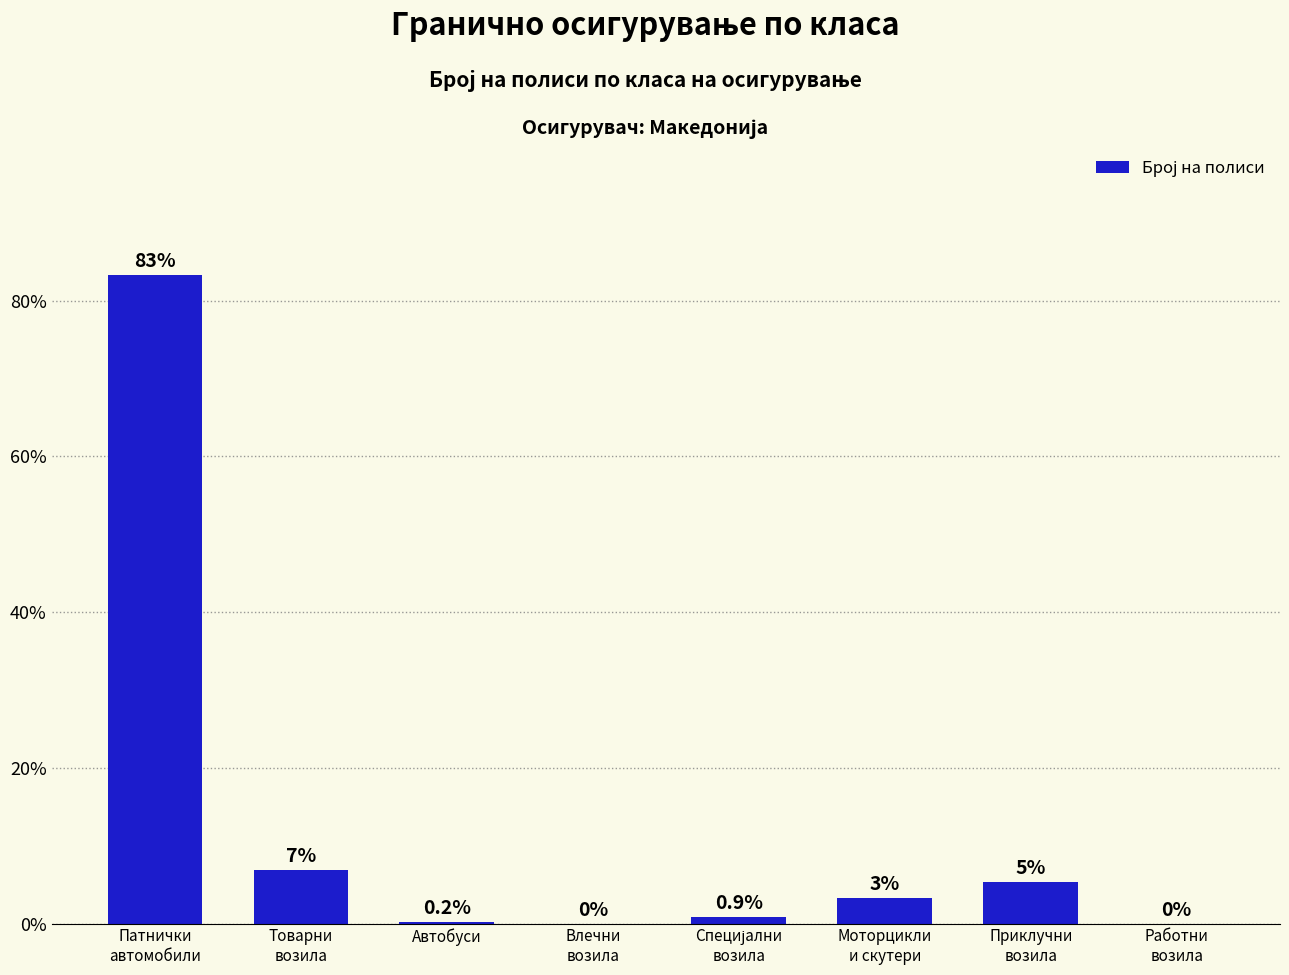

Is it true that the value at Работни
возила is 0.0?

True